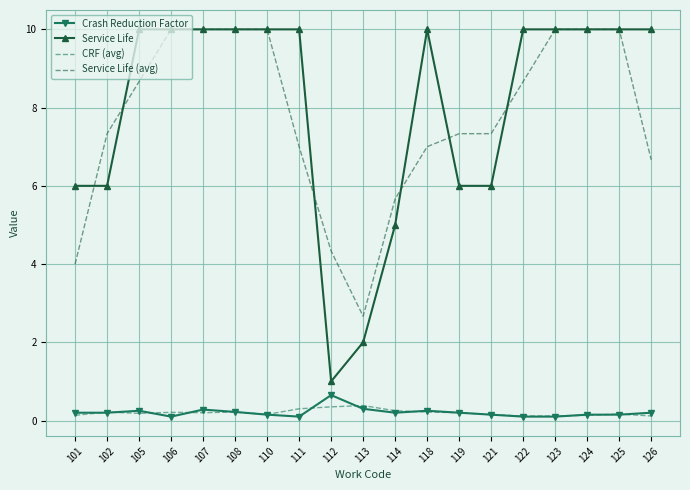

What is the lowest value of the Service Life series?

1.0